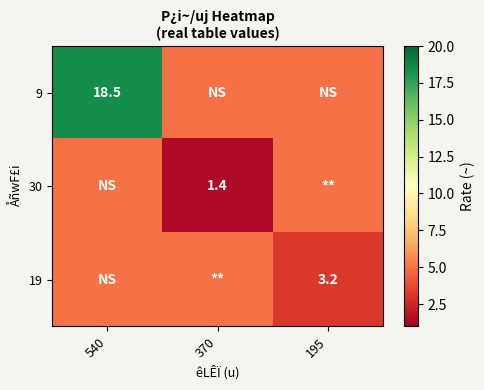

The 19 series shows 3.2 at 195. True or false?

True